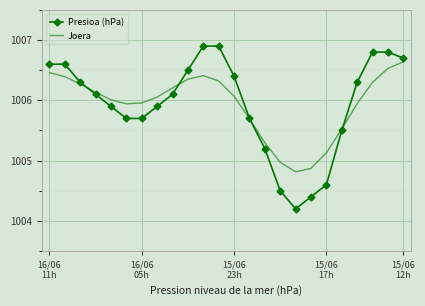

Rank the series by their maximum value, from highest to lowest.

Presioa (hPa), Joera